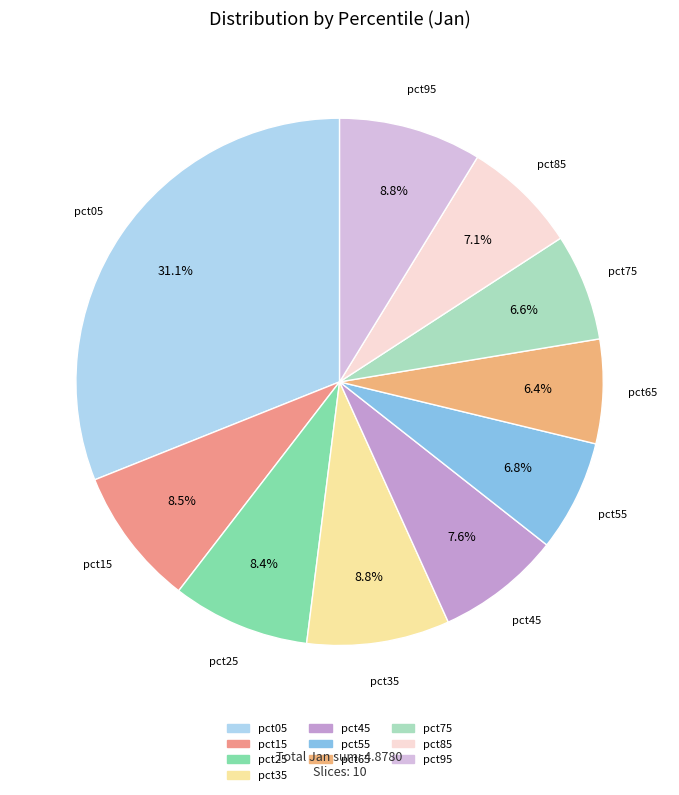

The pct75 slice represents 7% of the pie. True or false?

True